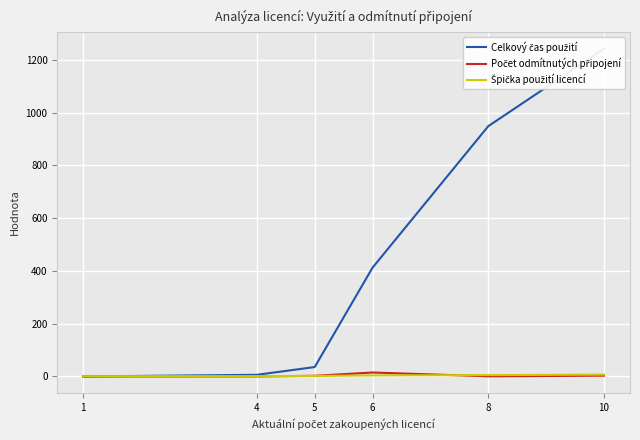

What is the spread (max minus min) of values at 6?

408.5